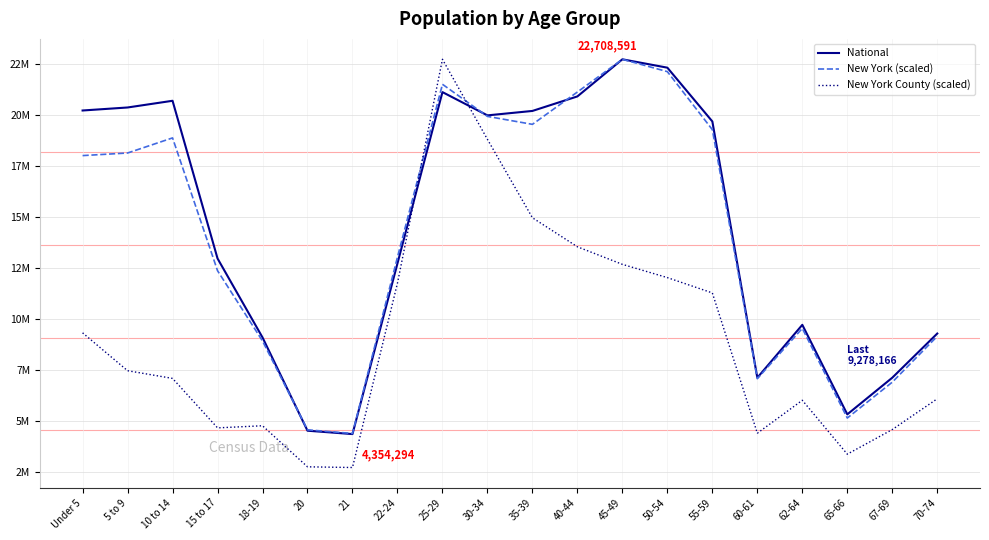

Which series ends up on top after the final intersection of New York County (scaled) and New York (scaled)?

New York (scaled)